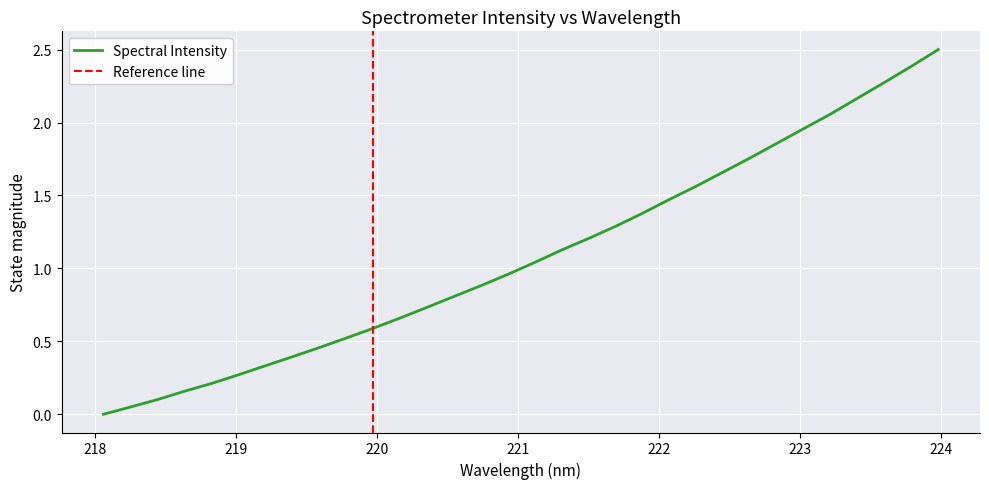

Rank the categories by value from lowest to highest.

218.0596, 218.2508, 218.442, 218.6332, 218.8244, 219.0156, 219.2067, 219.3979, 219.589, 219.7801, 219.9712, 220.1623, 220.3533, 220.5444, 220.7354, 220.9264, 221.1174, 221.3083, 221.4993, 221.6902, 221.8812, 222.0721, 222.263, 222.4538, 222.6447, 222.8355, 223.0264, 223.2172, 223.408, 223.5987, 223.7895, 223.9802